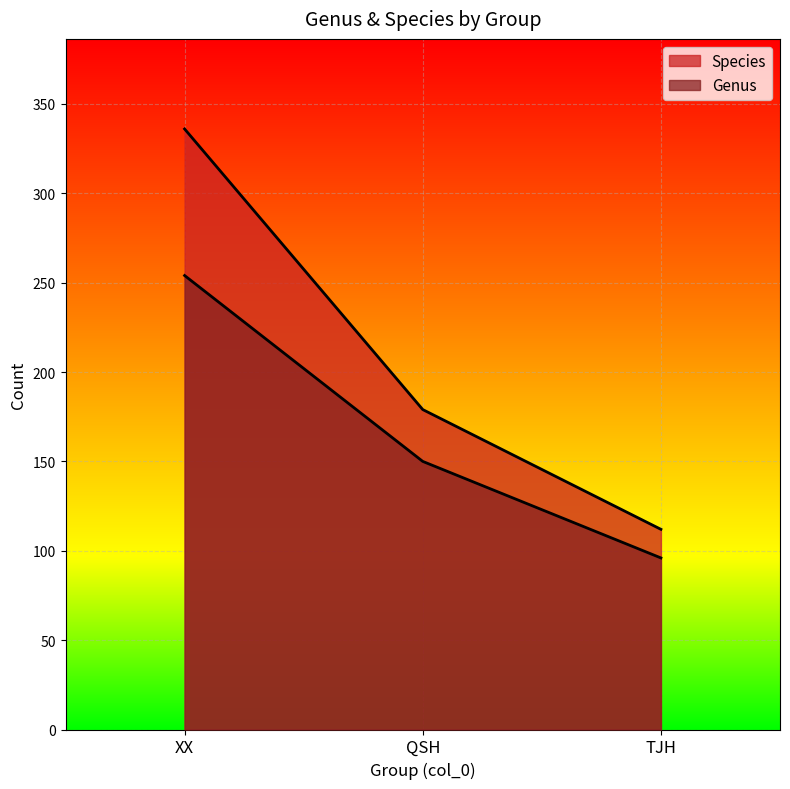

What is the label of the 2nd point from the right?

QSH